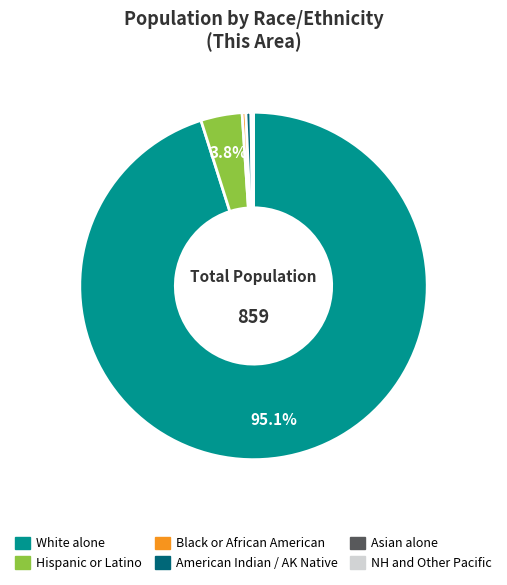

Does any single category account for the majority?

Yes